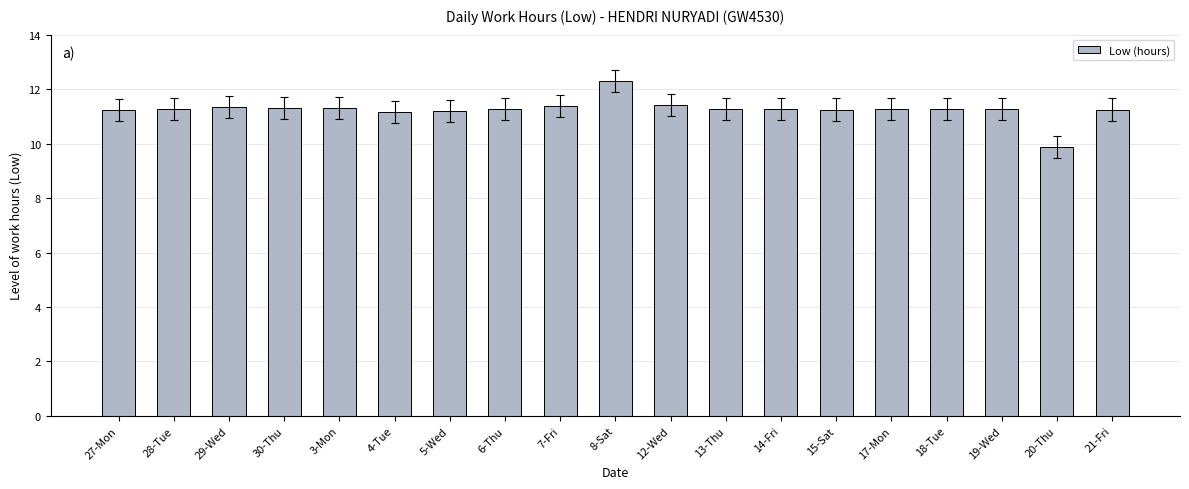

What is the minimum value shown in the chart?

9.9